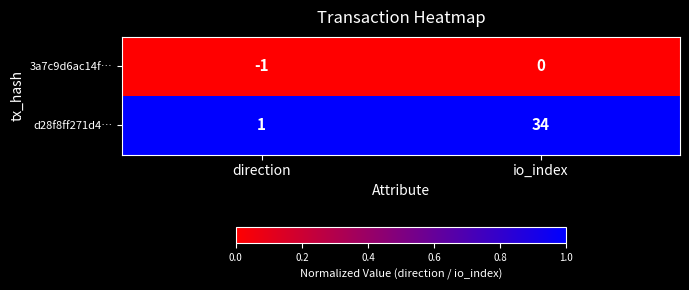

Rank the series by their average value, from lowest to highest.

3a7c9d6ac14f…, d28f8ff271d4…